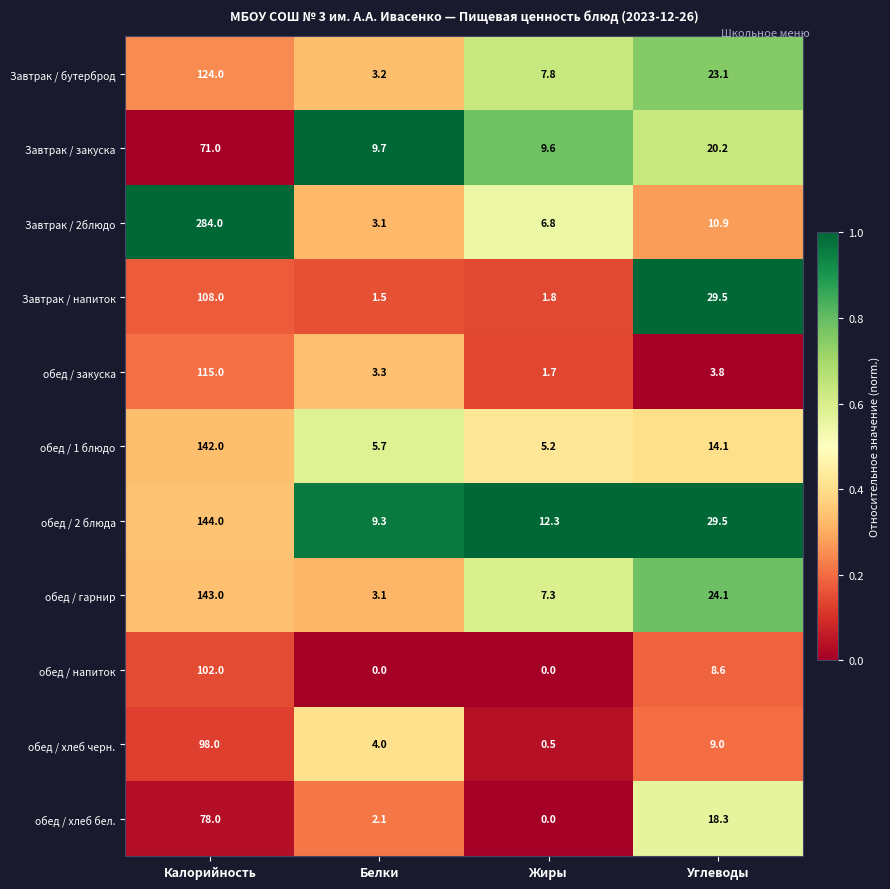

Which series has the largest range (max minus min)?

Завтрак / 2блюдо